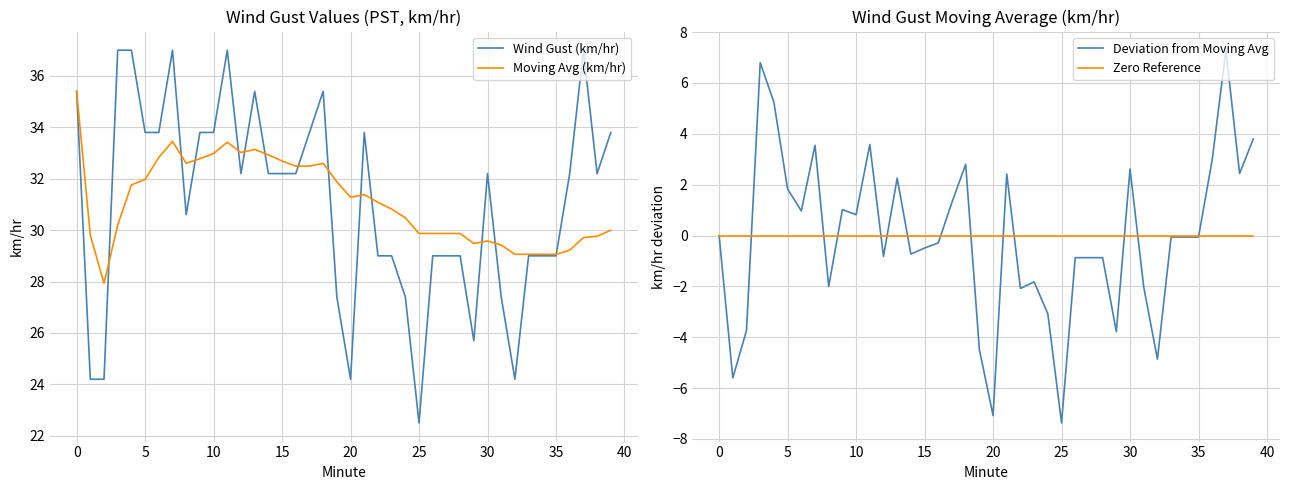

What is the lowest value of the Moving Avg (km/hr) series?

27.9